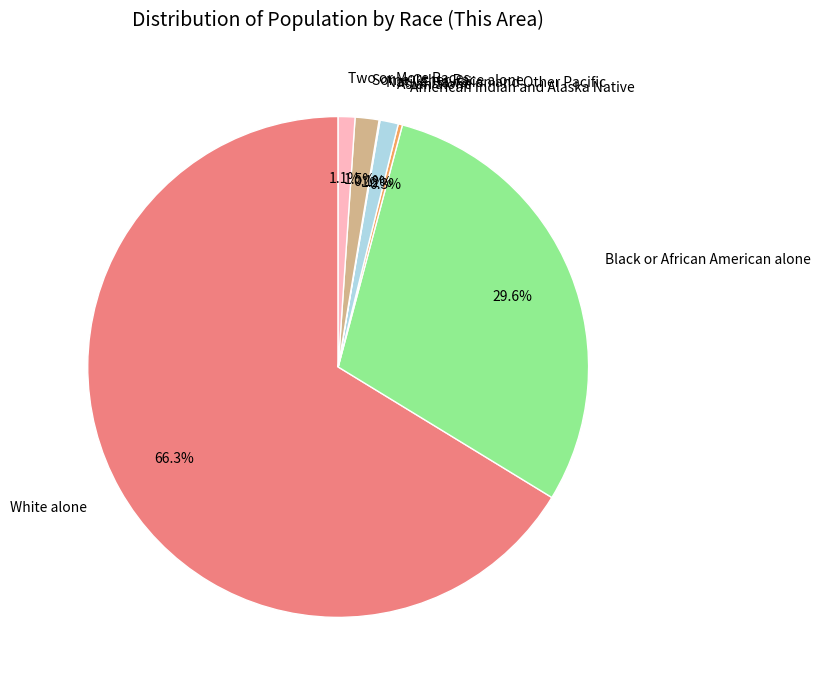

Which category has the biggest portion of the pie?

White alone